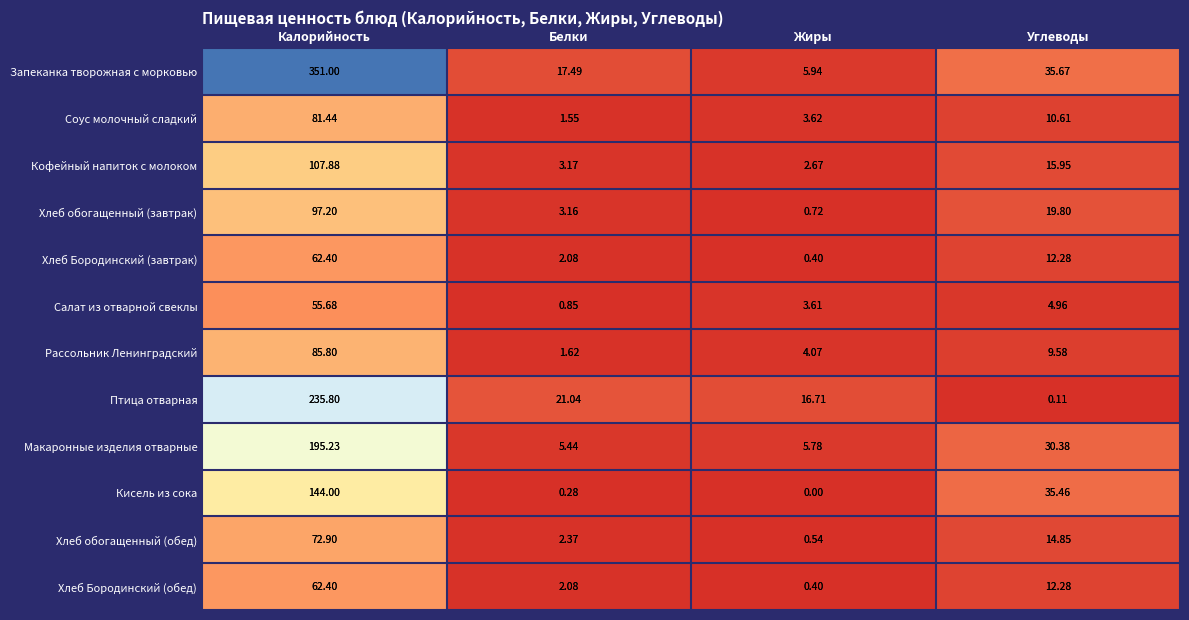

Rank the categories by Хлеб обогащенный (обед) value from highest to lowest.

Калорийность, Углеводы, Белки, Жиры